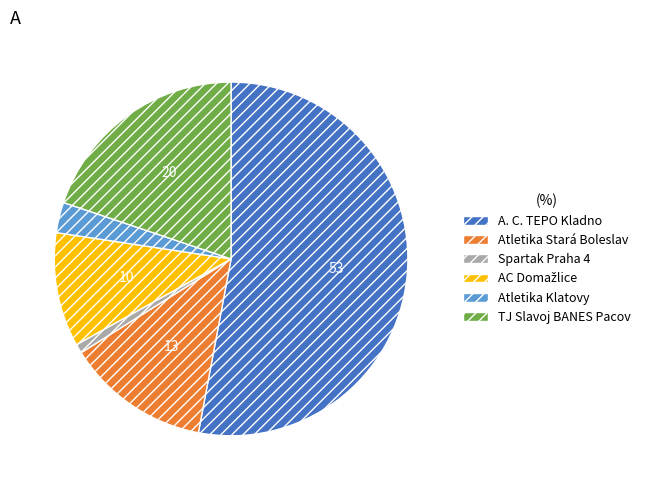

Does any single category account for the majority?

Yes